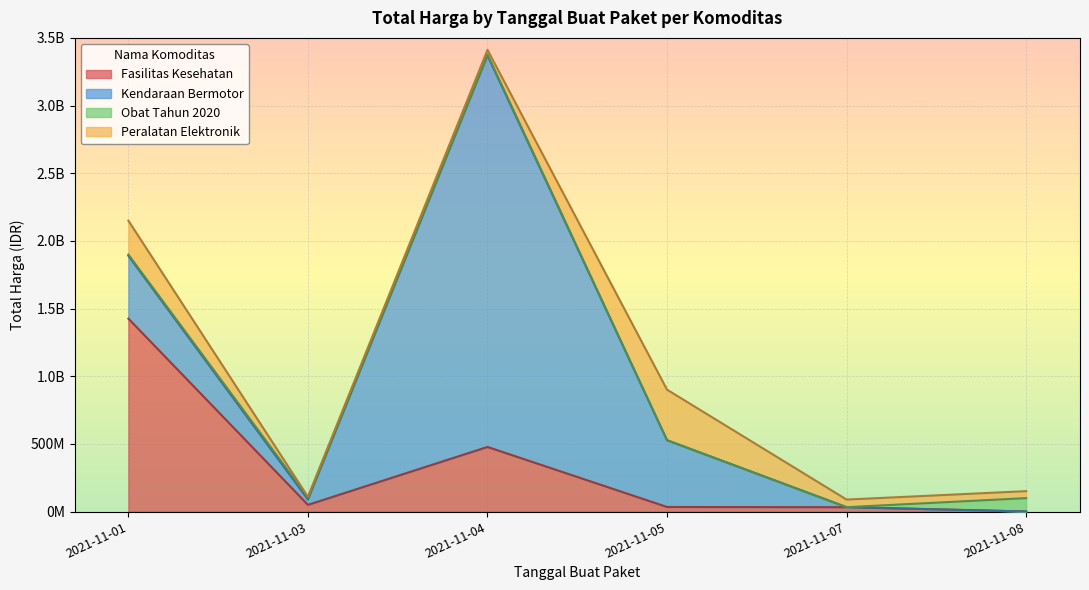

Reading left to right, what are all the values shown in this chart?

Fasilitas Kesehatan: 1425867900	49730040	477600000	34000000	32441200	577875
Kendaraan Bermotor: 464002100	39440000	2892122000	493000000	0	0
Obat Tahun 2020: 9180000	15513960	7401240	333600	78000	98772570
Peralatan Elektronik: 250350000	4350000	34292000	373404000	56152800	51601000